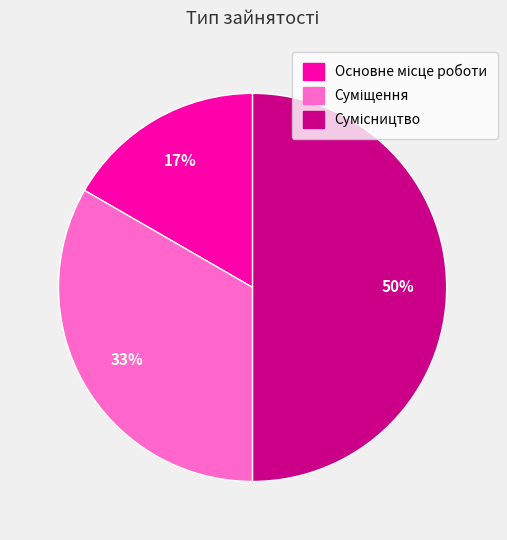

To the nearest percent, what is the average slice percentage?

33%